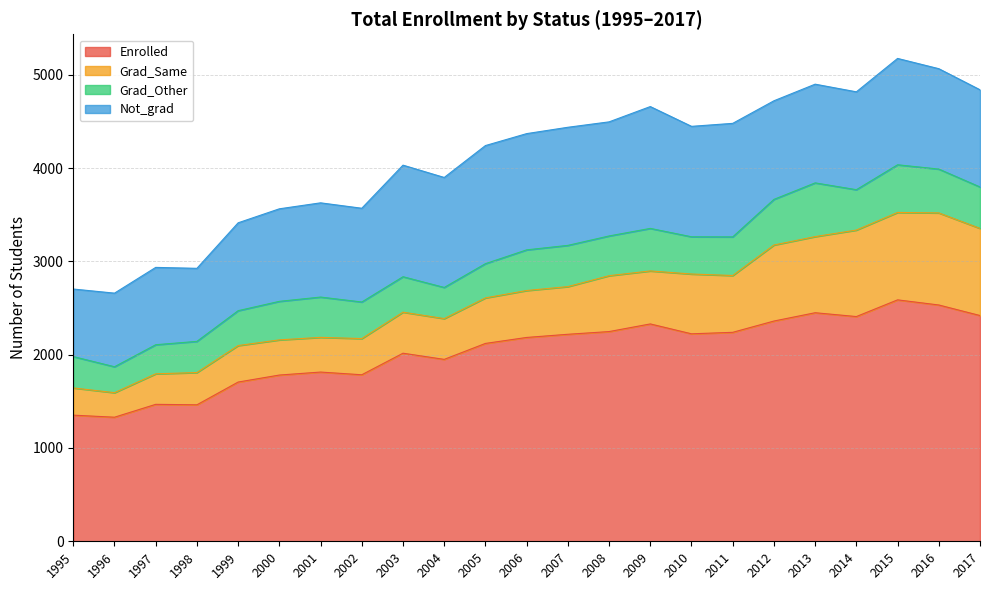

What is the maximum value for Not_grad?

1306